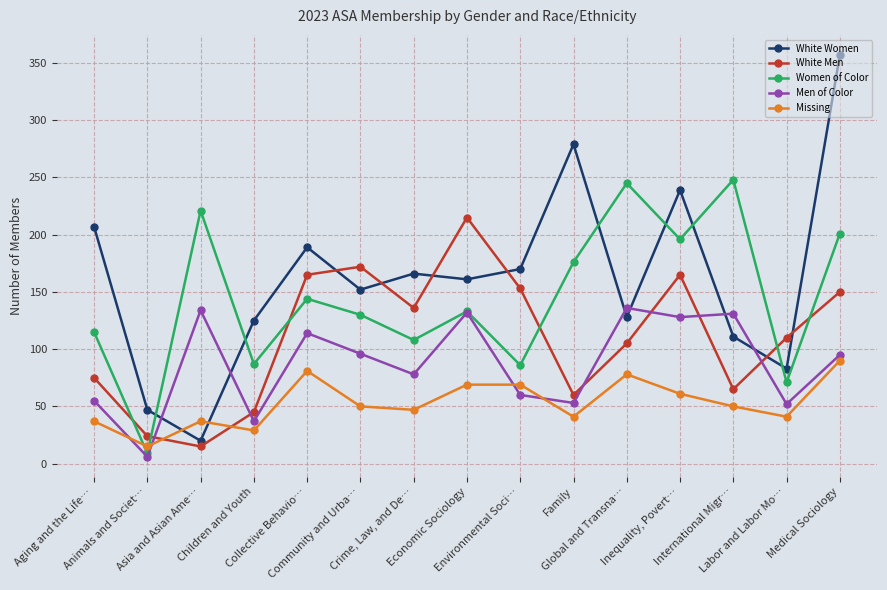

How many interior local valleys does the White Men series have?

4